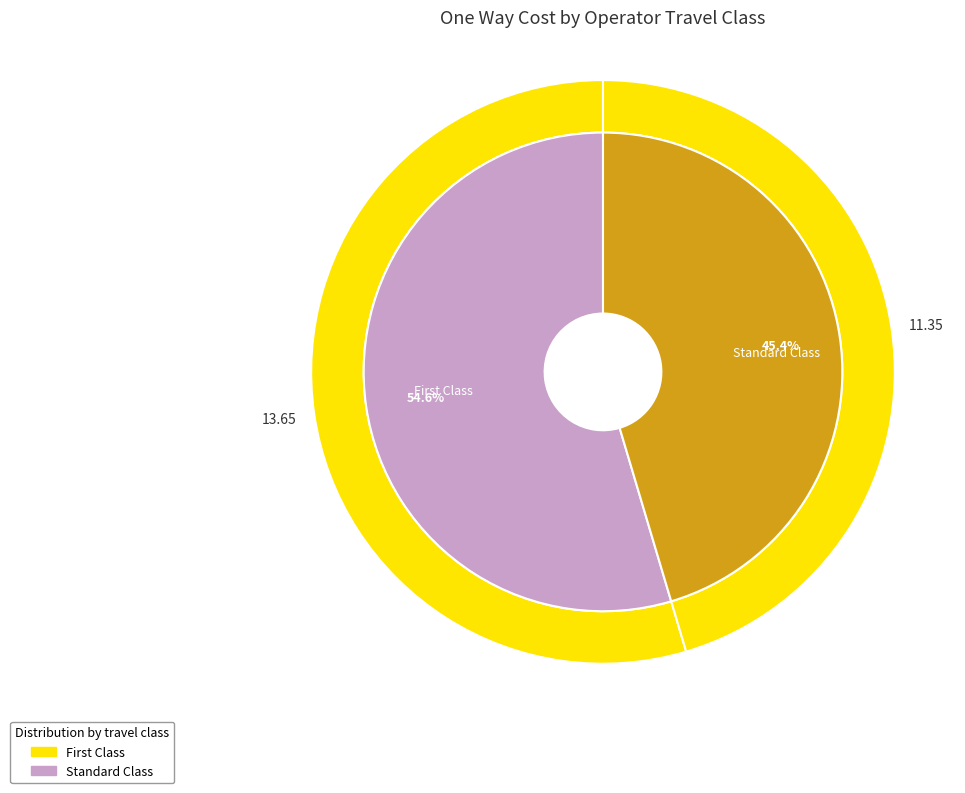

To the nearest percent, what percentage of the pie is Standard Class?

45%